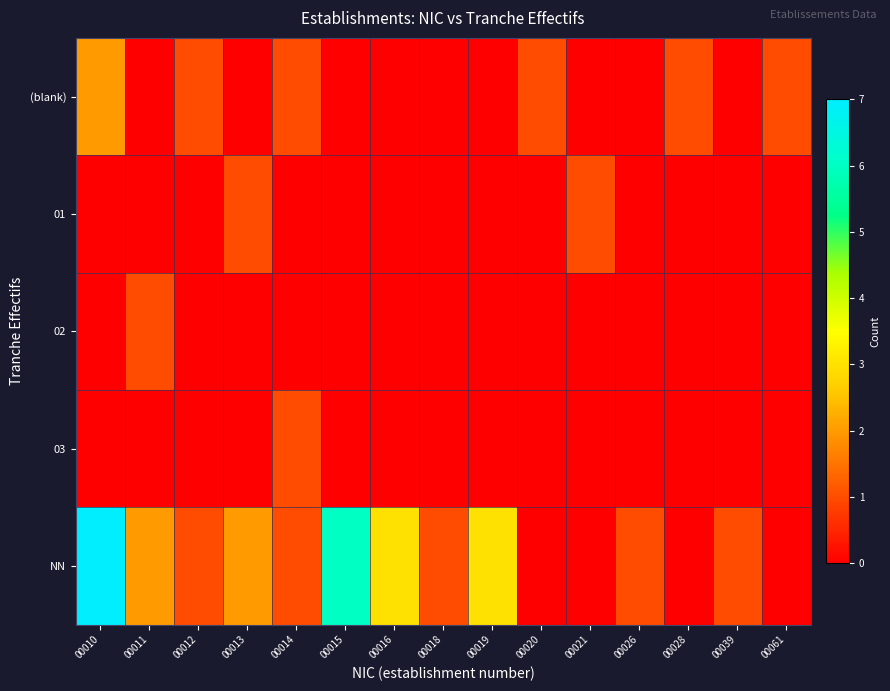

Reading right to left, list all the values displayed in this chart.

(blank): 00061=1	00039=0	00028=1	00026=0	00021=0	00020=1	00019=0	00018=0	00016=0	00015=0	00014=1	00013=0	00012=1	00011=0	00010=2
01: 00061=0	00039=0	00028=0	00026=0	00021=1	00020=0	00019=0	00018=0	00016=0	00015=0	00014=0	00013=1	00012=0	00011=0	00010=0
02: 00061=0	00039=0	00028=0	00026=0	00021=0	00020=0	00019=0	00018=0	00016=0	00015=0	00014=0	00013=0	00012=0	00011=1	00010=0
03: 00061=0	00039=0	00028=0	00026=0	00021=0	00020=0	00019=0	00018=0	00016=0	00015=0	00014=1	00013=0	00012=0	00011=0	00010=0
NN: 00061=0	00039=1	00028=0	00026=1	00021=0	00020=0	00019=3	00018=1	00016=3	00015=6	00014=1	00013=2	00012=1	00011=2	00010=7